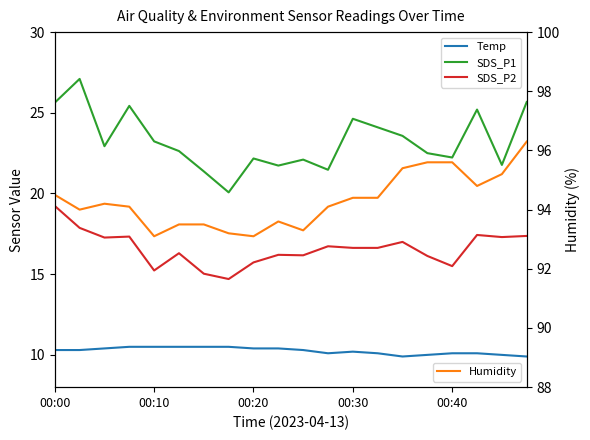

Is it true that SDS_P1 equals 25.7 at 19?

True